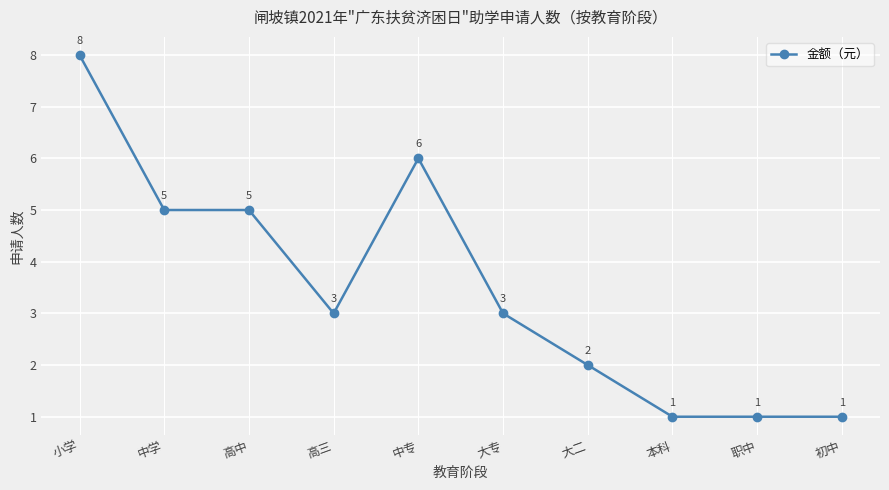

What is the value of the 10th point from the left?

1